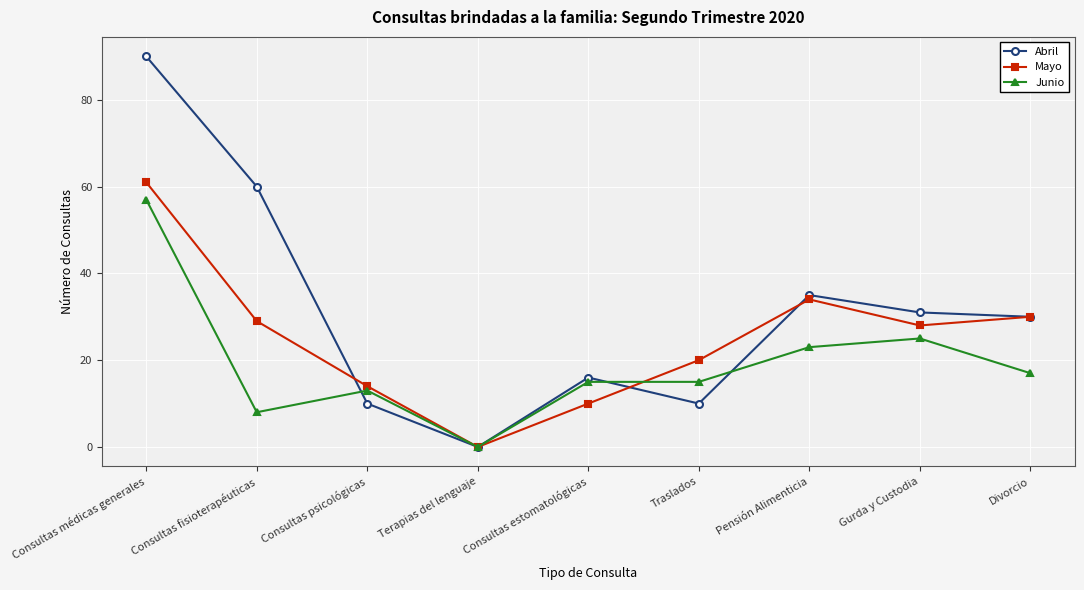

Reading right to left, what are all the values shown in this chart?

Abril: Divorcio=30	Gurda y Custodia=31	Pensión Alimenticia=35	Traslados=10	Consultas estomatológicas=16	Terapias del lenguaje=0	Consultas psicológicas=10	Consultas fisioterapéuticas=60	Consultas médicas generales=90
Mayo: Divorcio=30	Gurda y Custodia=28	Pensión Alimenticia=34	Traslados=20	Consultas estomatológicas=10	Terapias del lenguaje=0	Consultas psicológicas=14	Consultas fisioterapéuticas=29	Consultas médicas generales=61
Junio: Divorcio=17	Gurda y Custodia=25	Pensión Alimenticia=23	Traslados=15	Consultas estomatológicas=15	Terapias del lenguaje=0	Consultas psicológicas=13	Consultas fisioterapéuticas=8	Consultas médicas generales=57